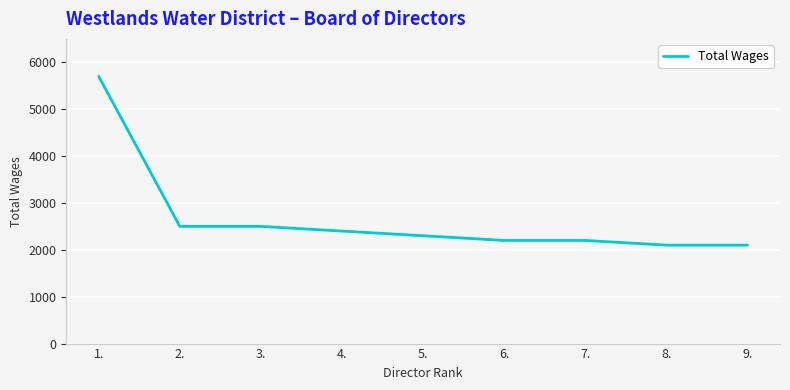

What is the sum of all values?

24000